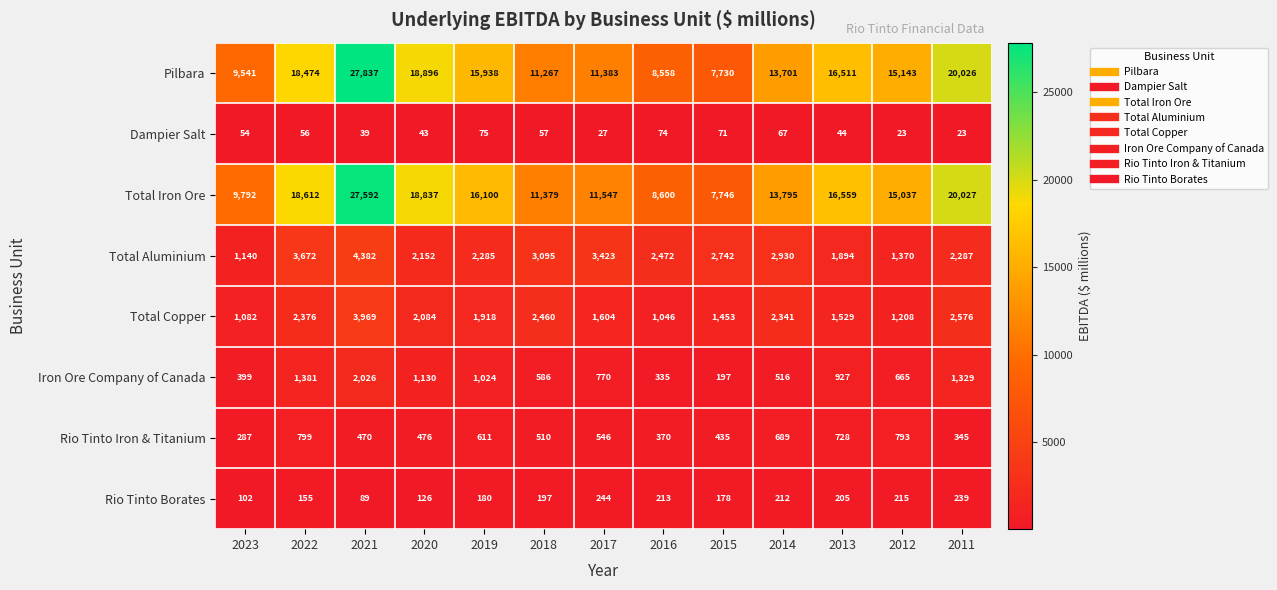

What is the difference between the highest and lowest values at 2019?

16025